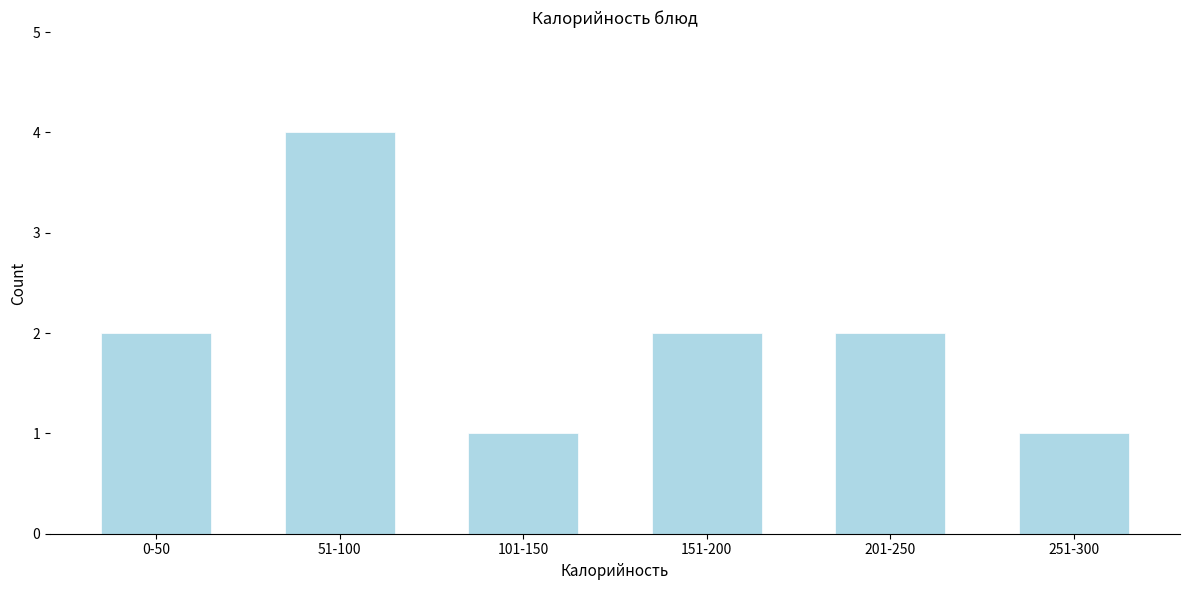

Reading left to right, transcribe all the data shown in this chart.

0-50=2	51-100=4	101-150=1	151-200=2	201-250=2	251-300=1